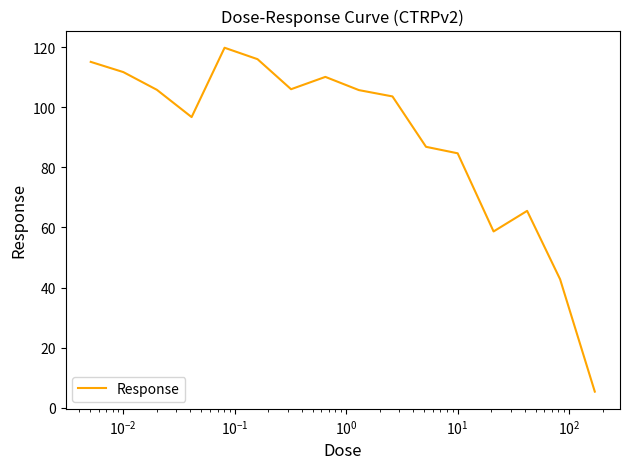

What is the maximum value shown in the chart?

119.8